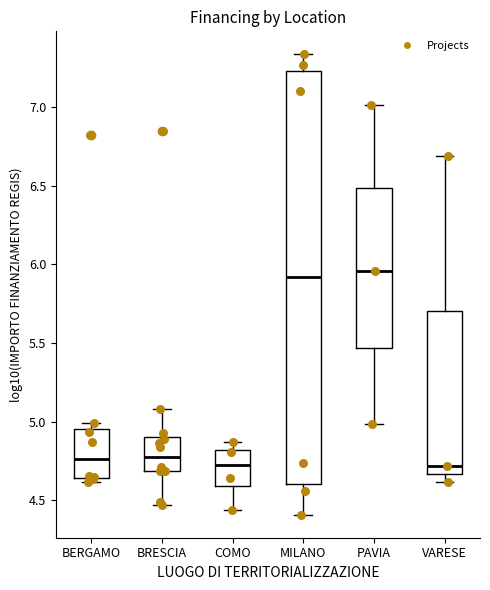

Where does the median line of the box for MILANO sit on the y-axis? The values are not printed on the chart, so give them approximately, as read against the axis.

5.90